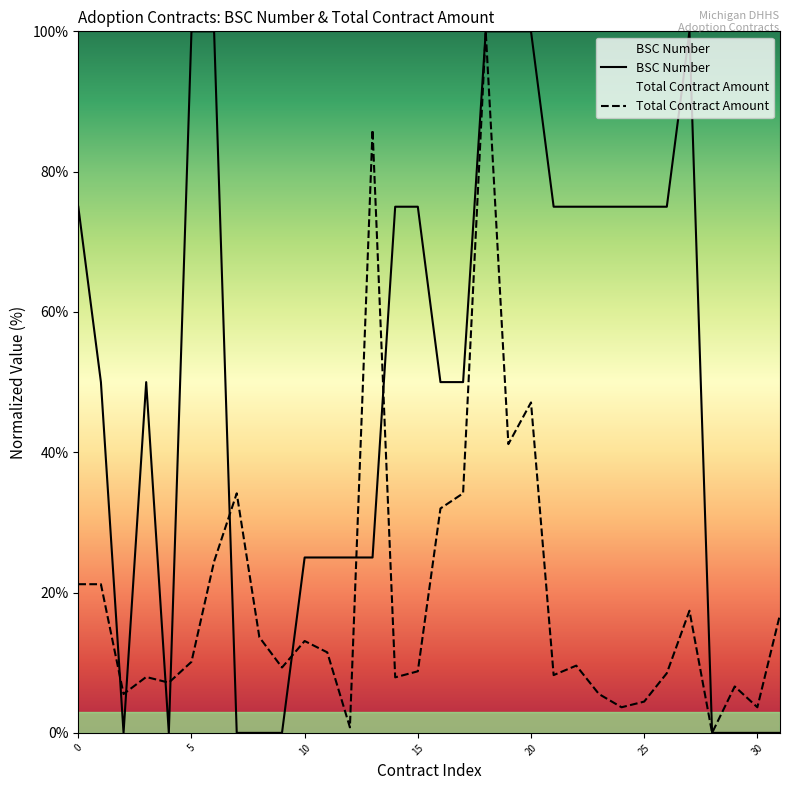

In BSC Number, how many points are higher than both neighbors (excluding endpoints)?

2